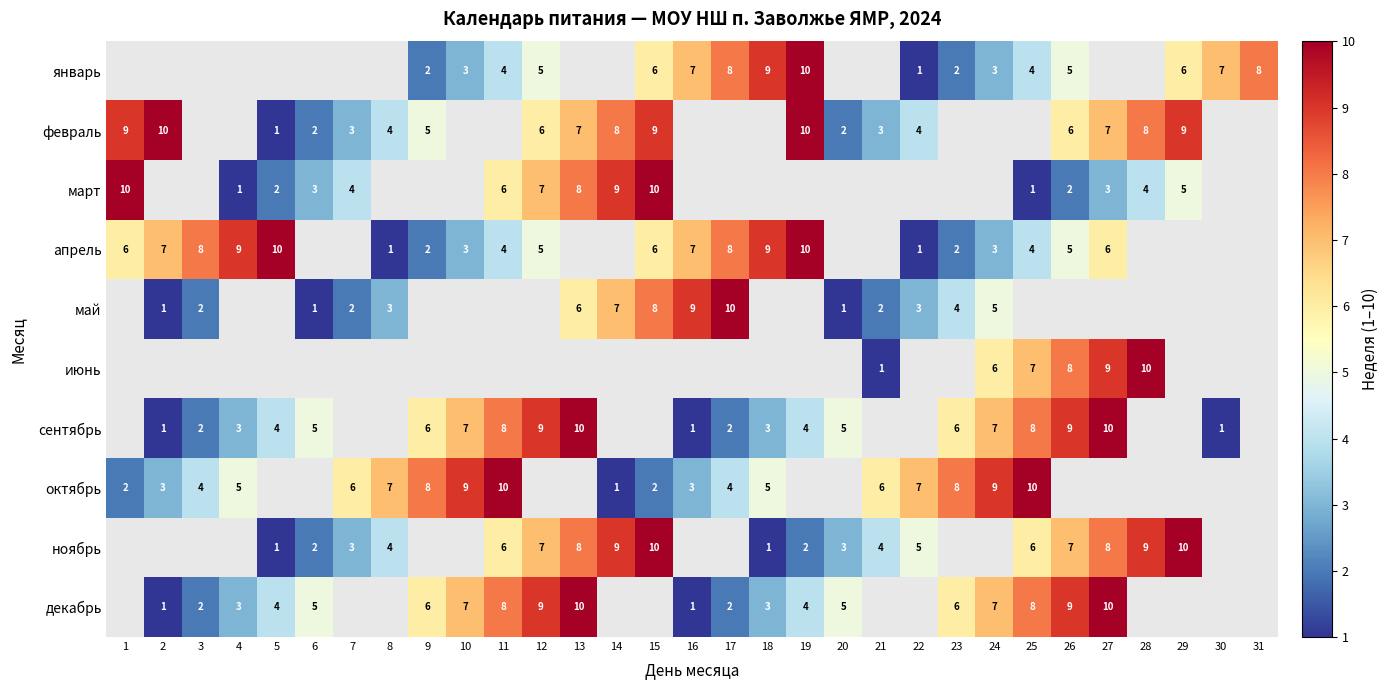

The value of ноябрь at 5 is 1. True or false?

True